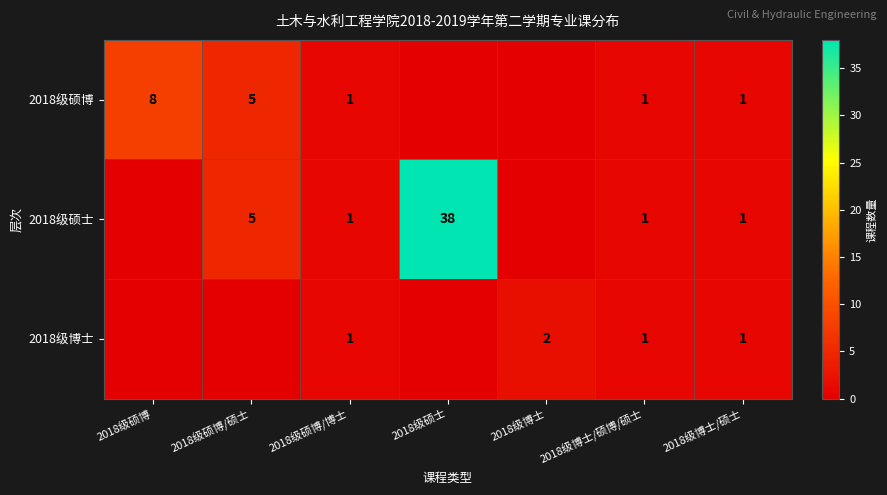

The 2018级博士 series shows 1 at 2018级博士/硕士. True or false?

True